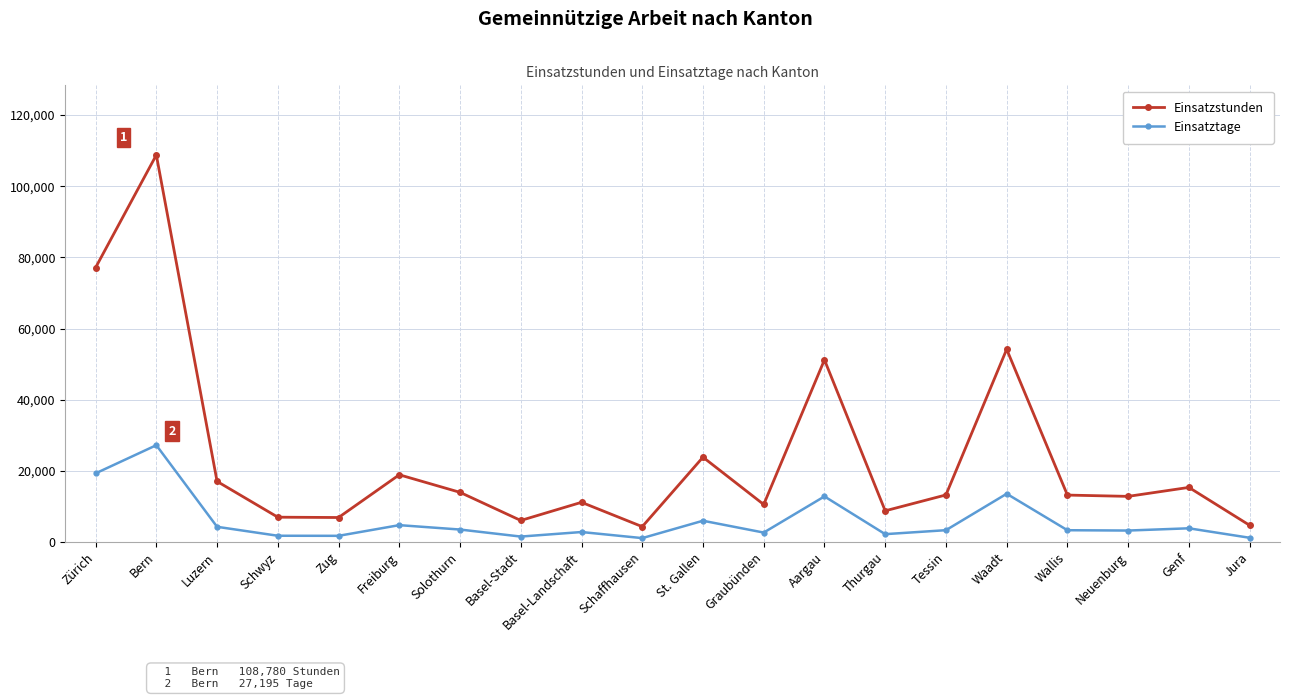

What is the difference between the second highest and second lowest values in the Einsatztage series?

18110